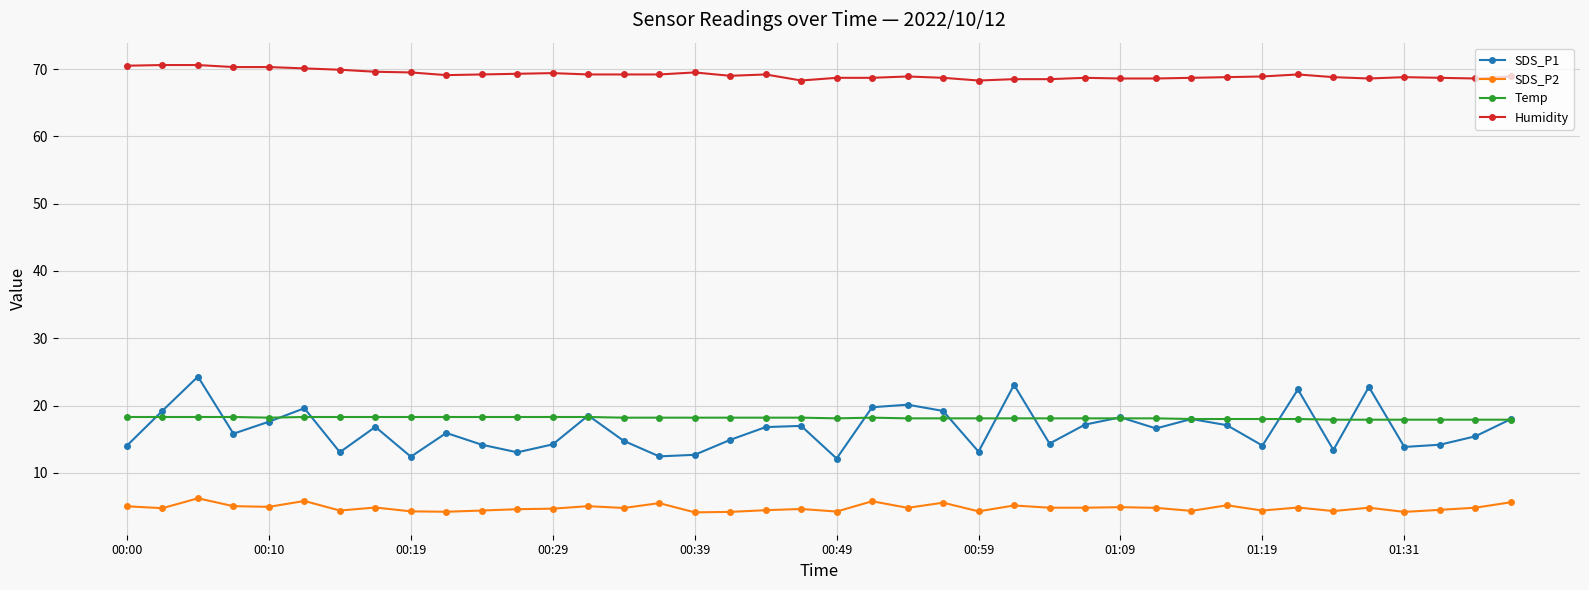

What is the smallest value displayed?

4.1